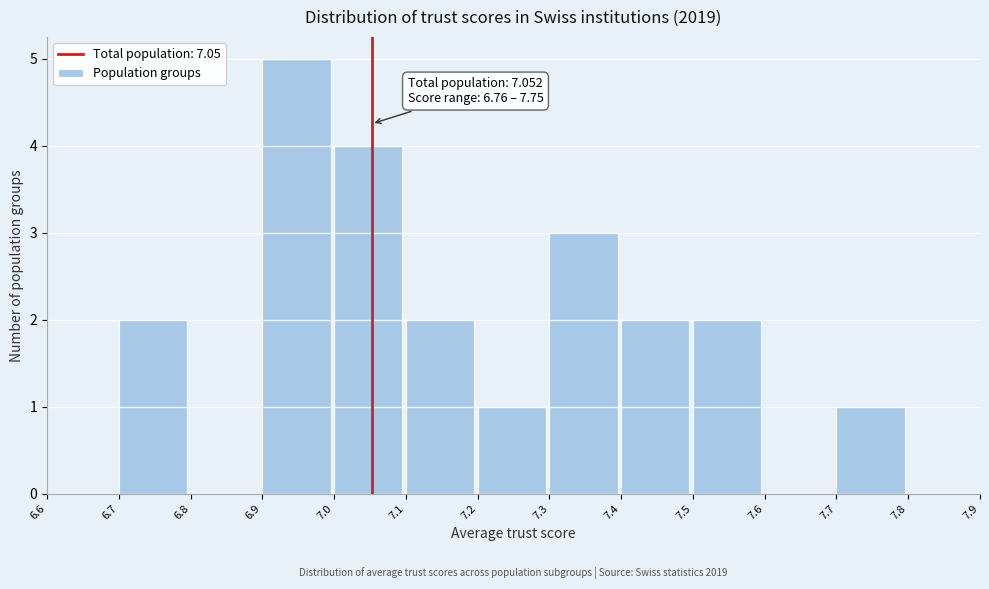

Over which range of the x-axis is the bar tallest?

6.9 to 7.0